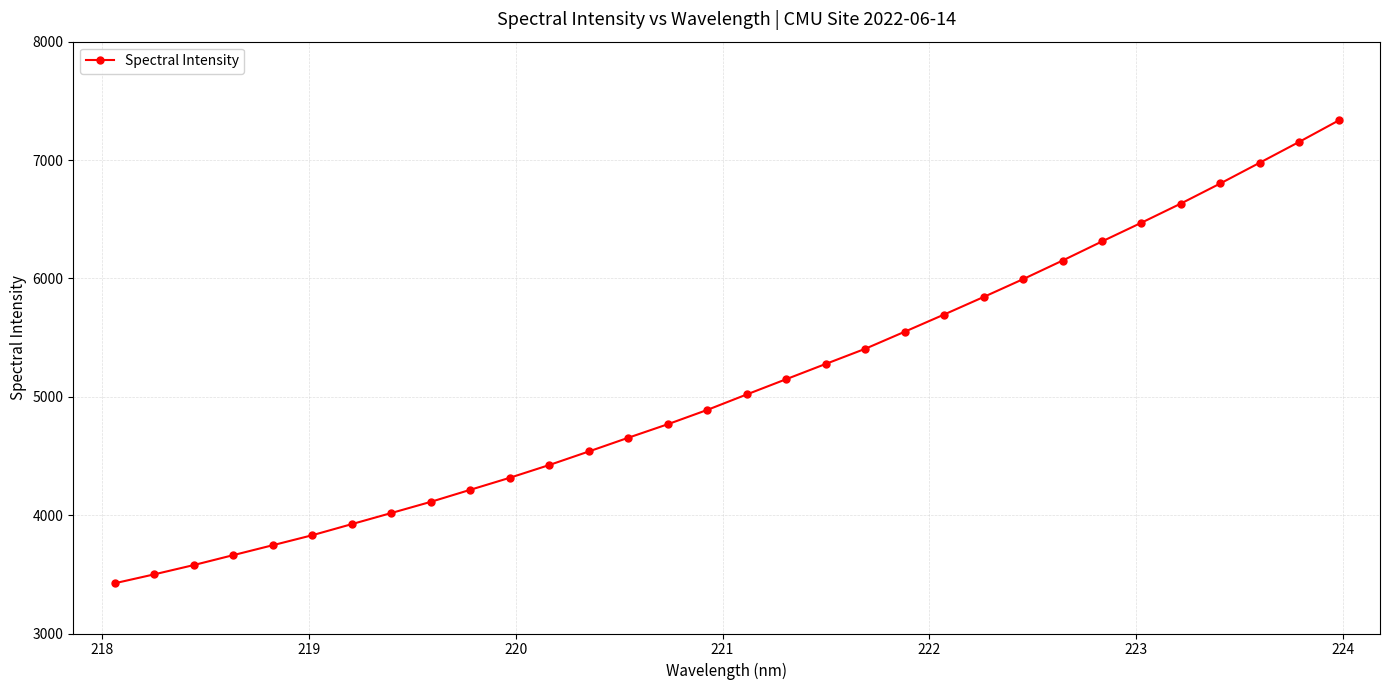

What is the greatest value displayed?

7334.2